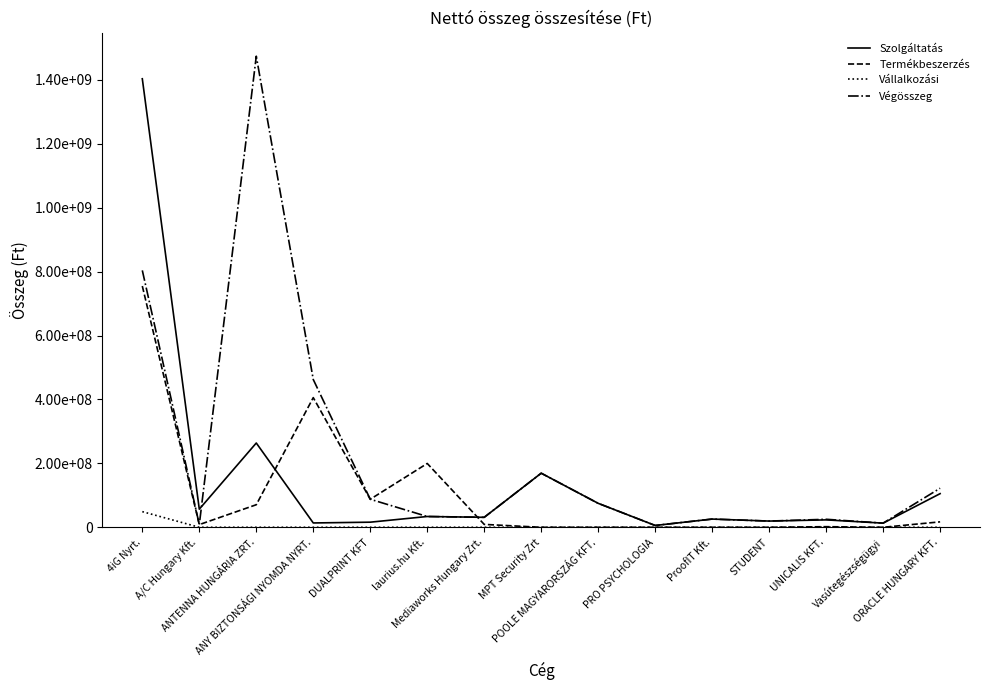

What are all the series names shown in the legend?

Szolgáltatás, Termékbeszerzés, Vállalkozási, Végösszeg